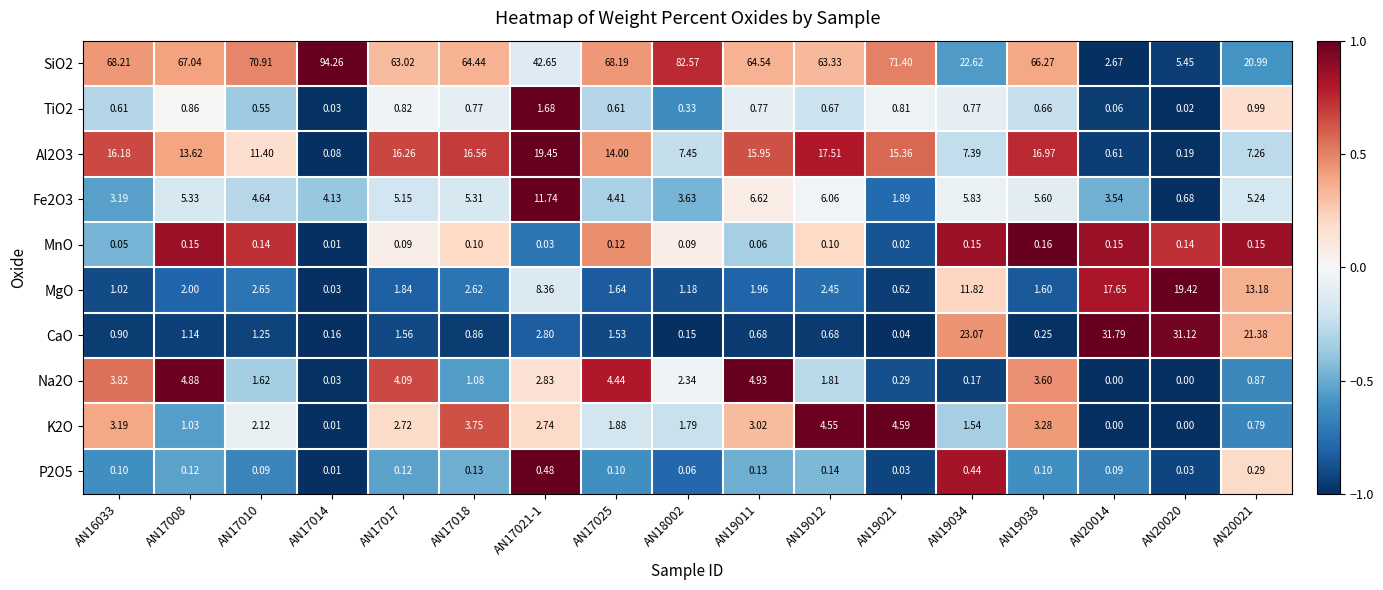

How many values in the Na2O series are below 1?

6